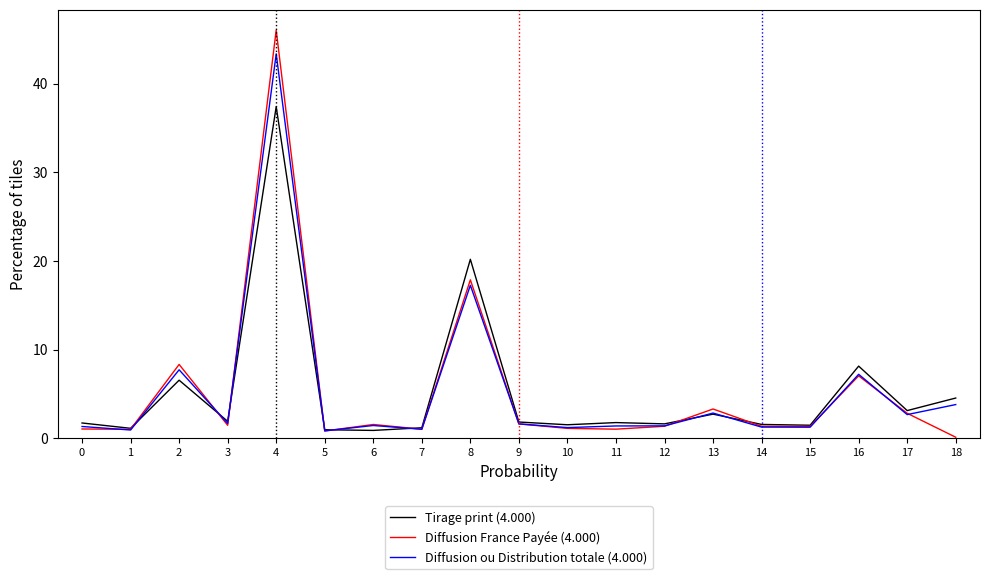

Does the chart display data point markers on the line(s)?

No